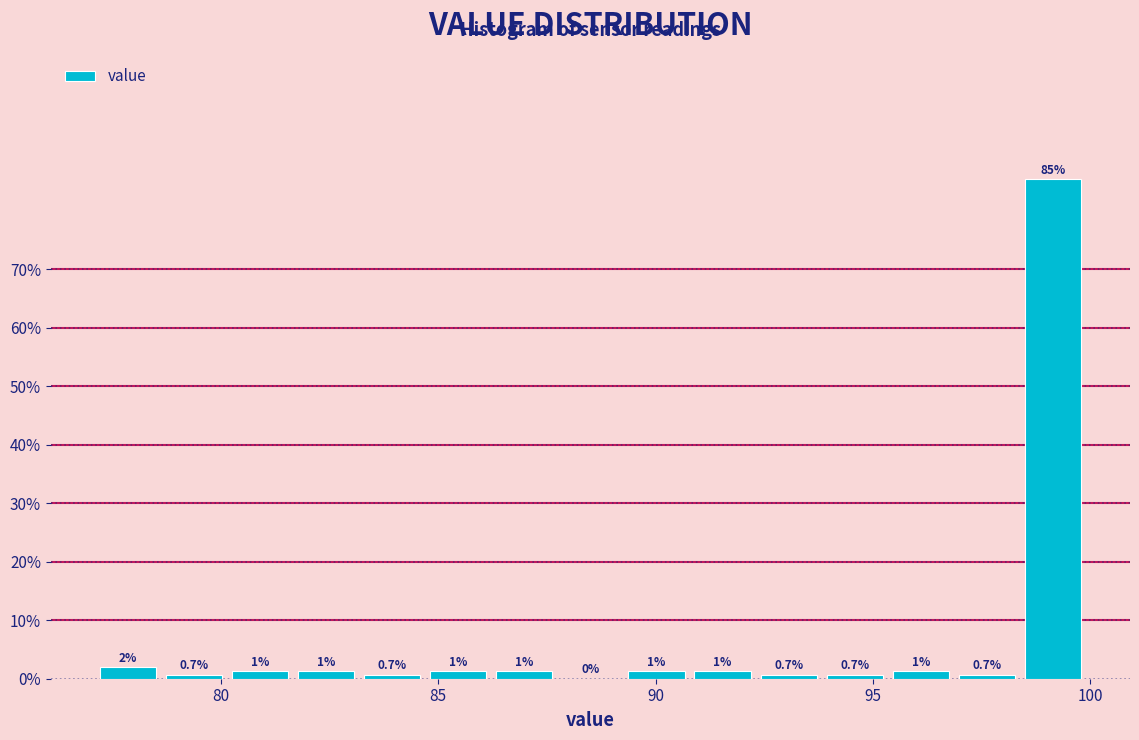

Around what value on the x-axis is the tallest bar? Give the approximate position of its centre, as read against the axis.

99.0